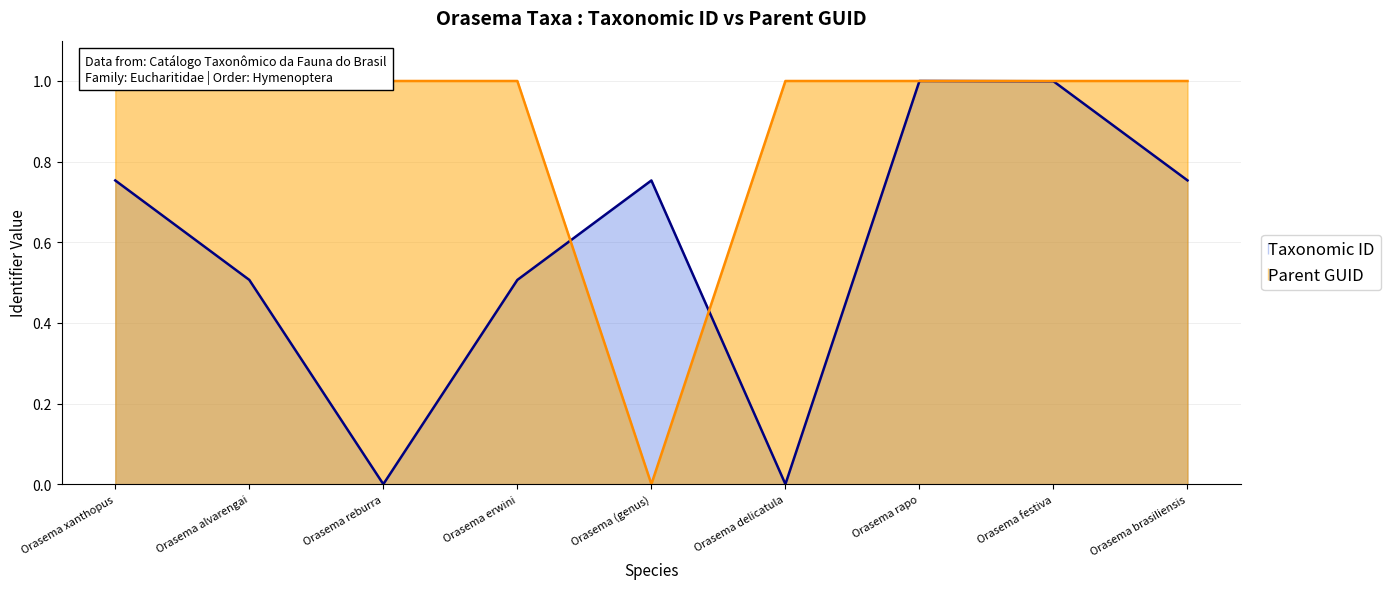

True or false: Taxonomic ID has a value of 0.5 at Orasema brasiliensis.

False